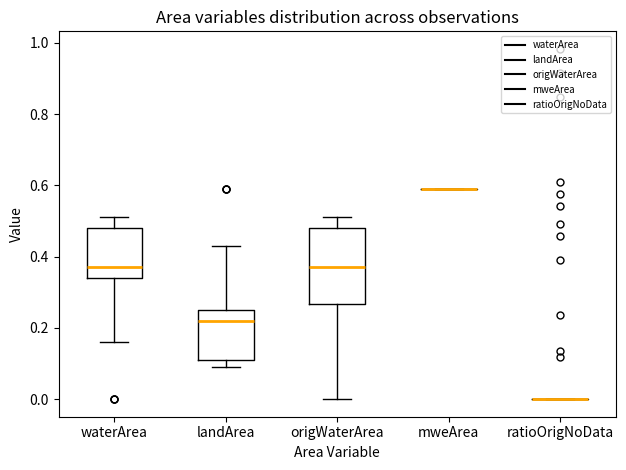

Reading left to right, transcribe this box plot: for each box, give where its median line is, the range the box spans, and where its two whiskers end, as read against the y-axis. The values are not printed on the chart, so give them approximately, as read against the axis.

waterArea: median 0.38, box 0.34 to 0.48, whiskers 0.16 to 0.52
landArea: median 0.22, box 0.12 to 0.26, whiskers 0.10 to 0.44
origWaterArea: median 0.38, box 0.26 to 0.48, whiskers 0.00 to 0.52
mweArea: box collapsed to a line at 0.60, whiskers 0.60 to 0.60
ratioOrigNoData: box collapsed to a line at 0.00, whiskers 0.00 to 0.00